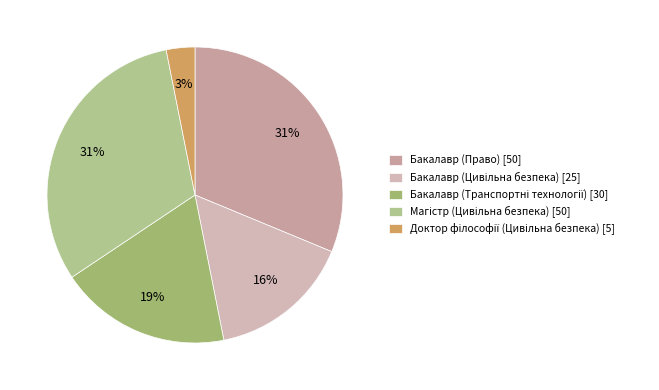

What is the largest slice in the pie chart?

Бакалавр (Право)